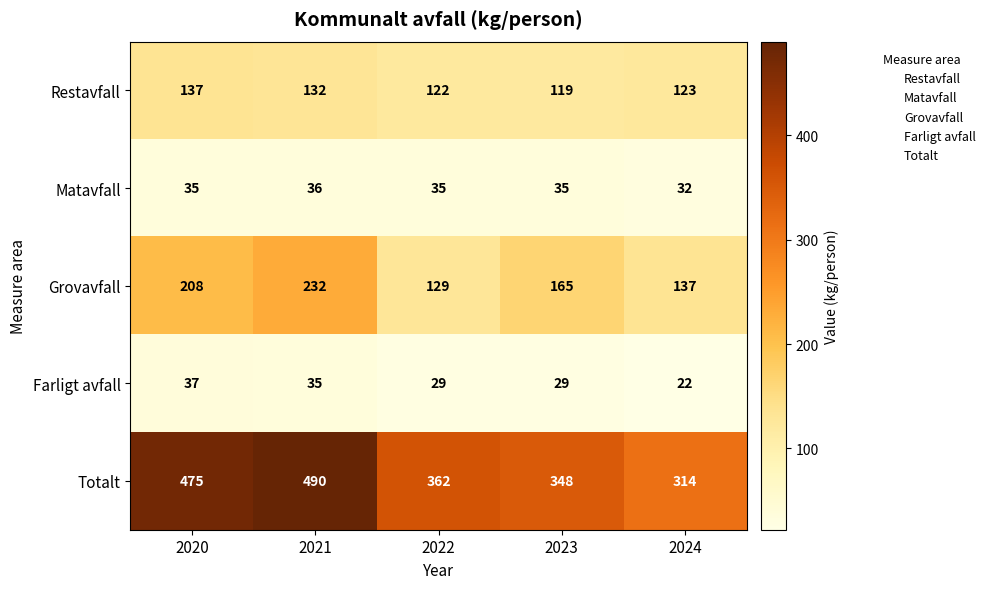

Rank the series by their maximum value, from highest to lowest.

Totalt, Grovavfall, Restavfall, Farligt avfall, Matavfall